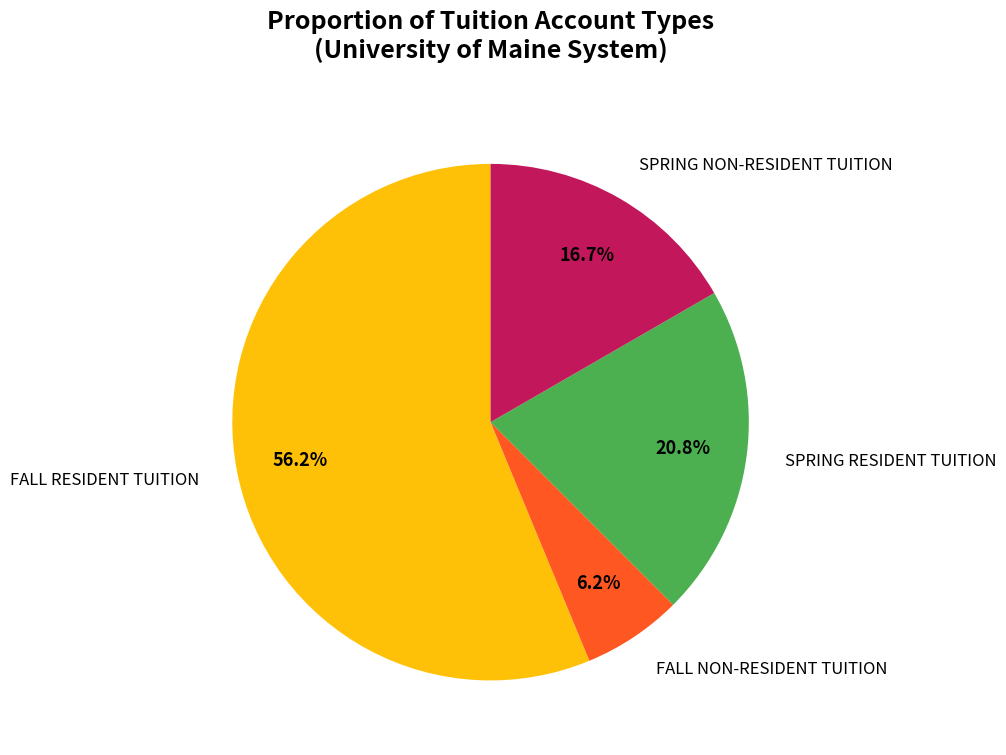

Is there any slice that represents more than half of the pie?

Yes